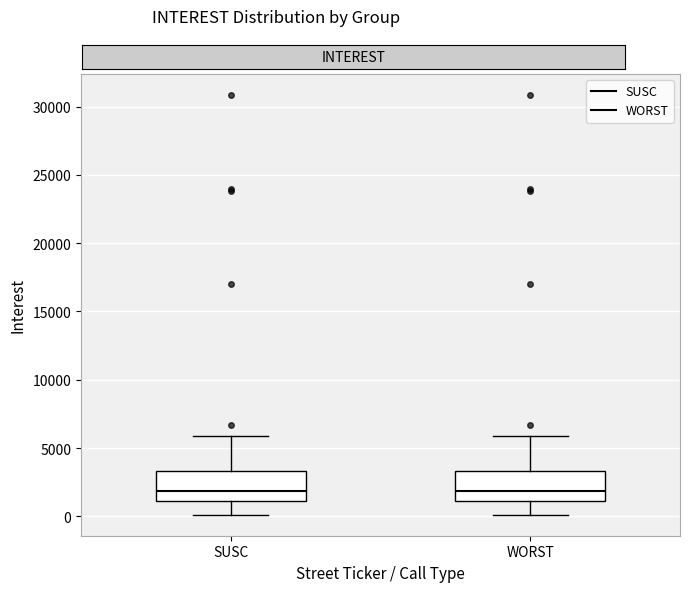

Reading left to right, transcribe this box plot: for each box, give where its median line is, the range the box spans, and where its two whiskers end, as read against the y-axis. The values are not printed on the chart, so give them approximately, as read against the axis.

SUSC: median 2000, box 1000 to 3500, whiskers 0 to 6000
WORST: median 2000, box 1000 to 3500, whiskers 0 to 6000